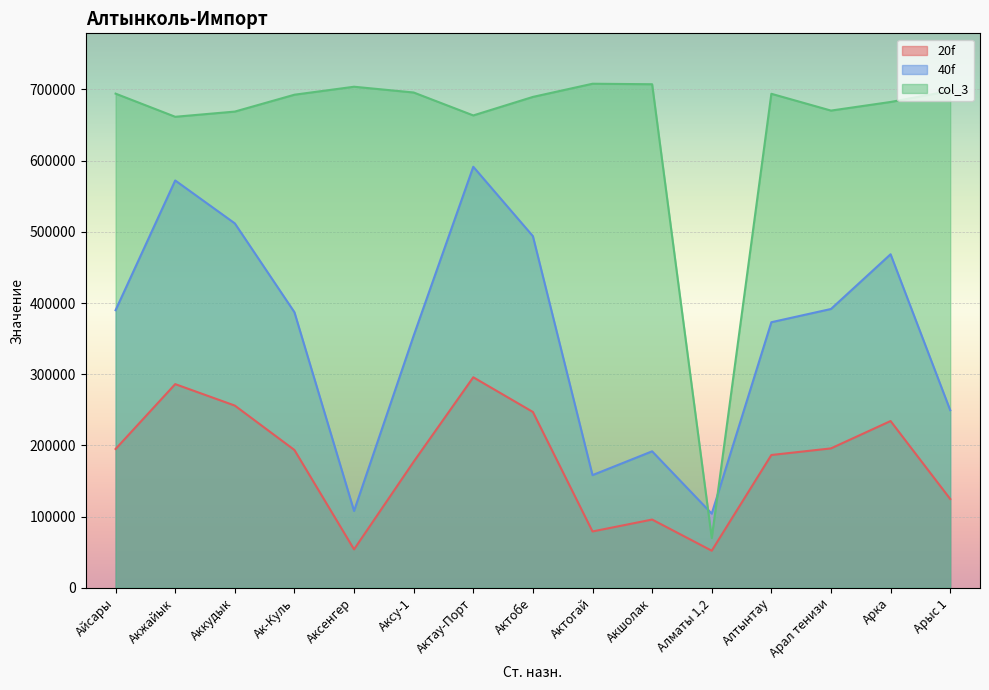

Rank the series by their maximum value, from highest to lowest.

col_3, 40f, 20f